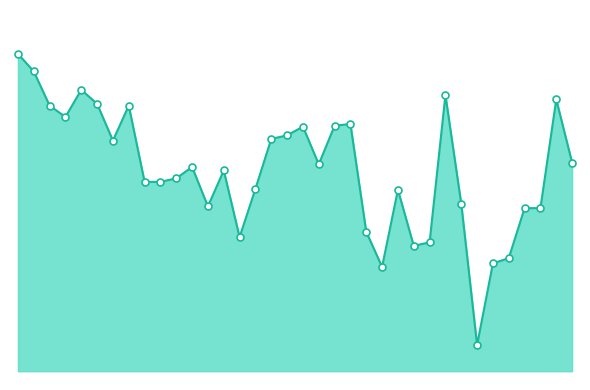

Does the chart have visible grid lines?

No